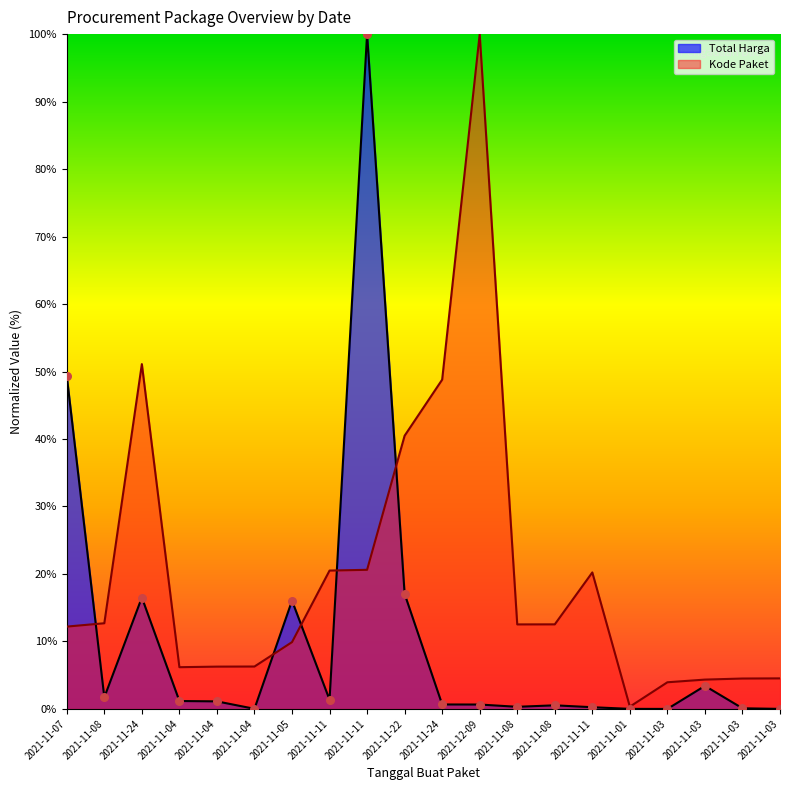

At how many categories does at least one series exceed 6?

15